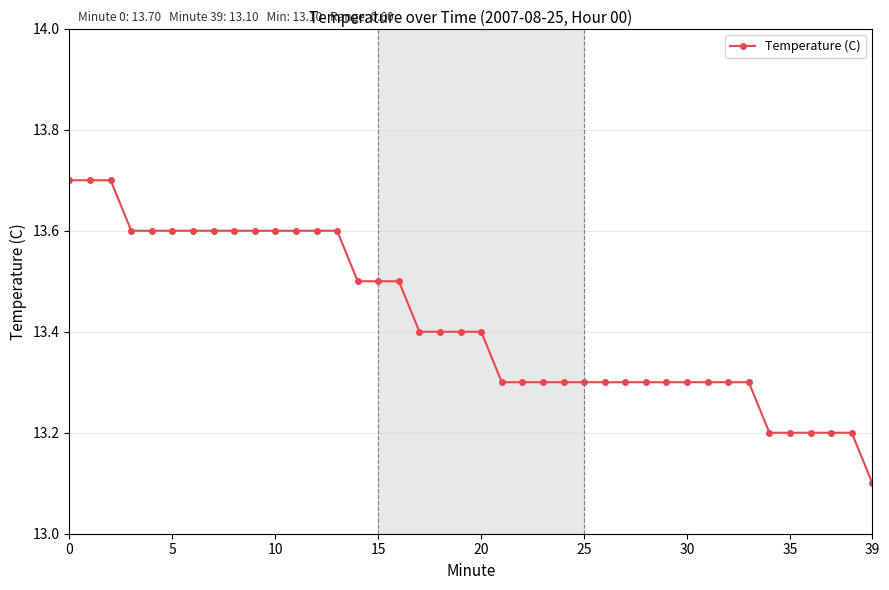

What is the value of the 36th point from the left?

13.2